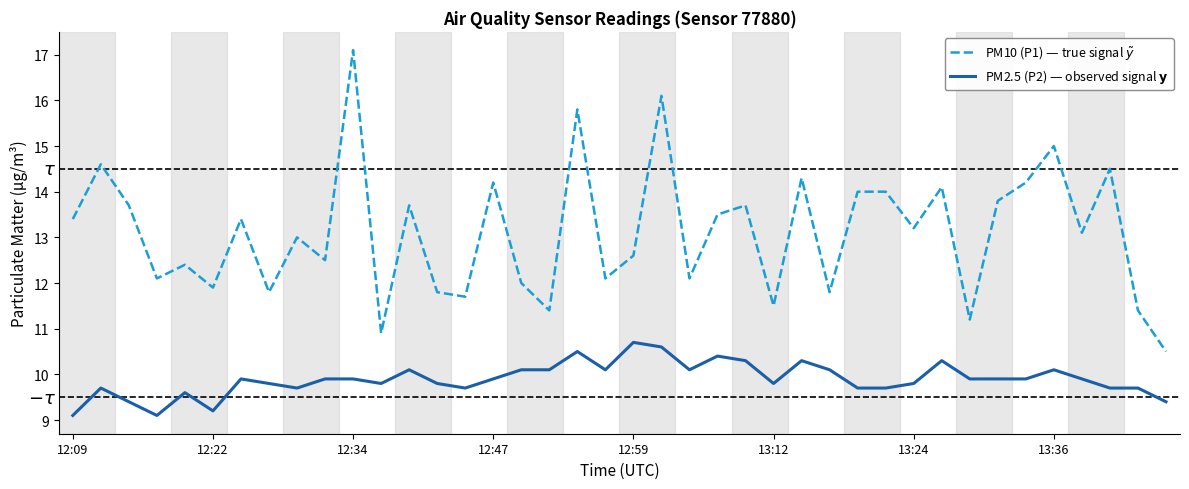

At which label does PM2.5 (P2) — observed signal $\mathbf{y}$ reach its peak?

12:59